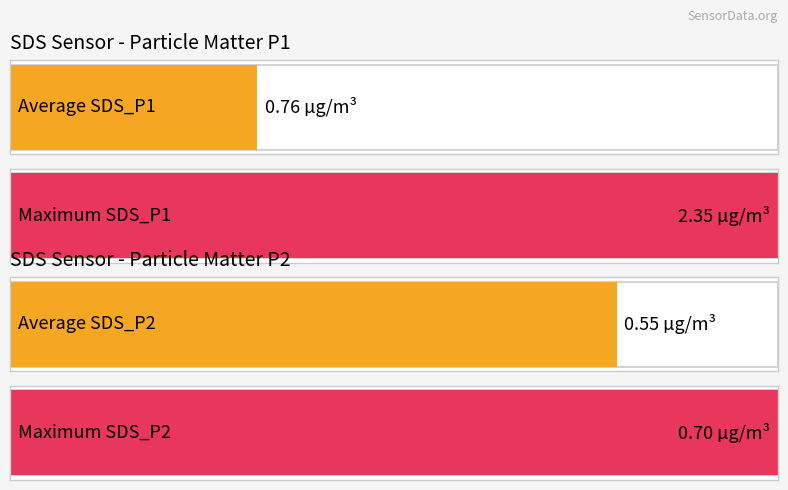

What are all the series names shown in the legend?

SDS_P1, SDS_P2